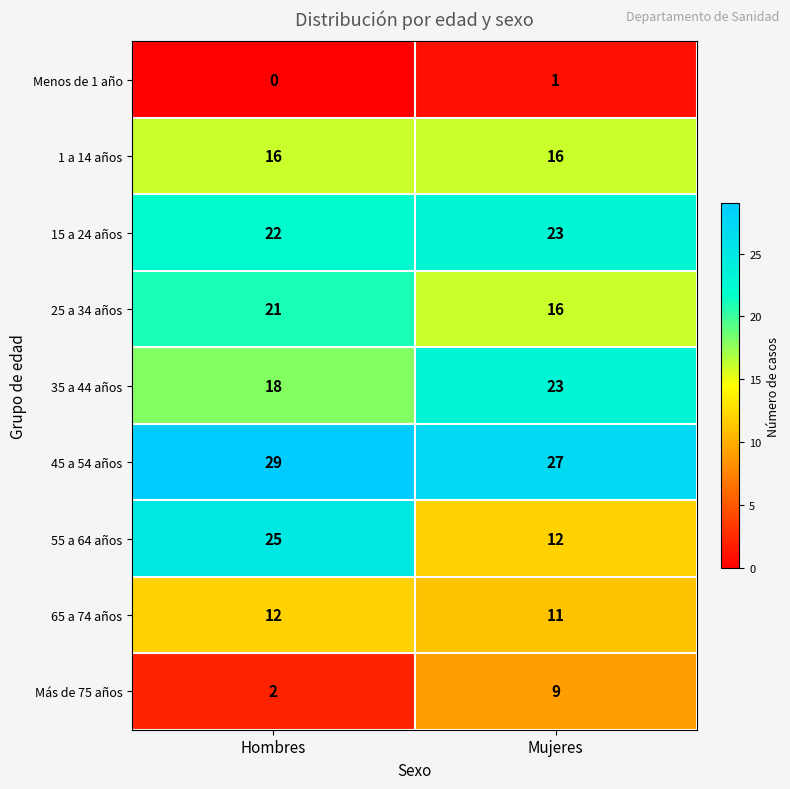

Count the number of categories in the chart.

2